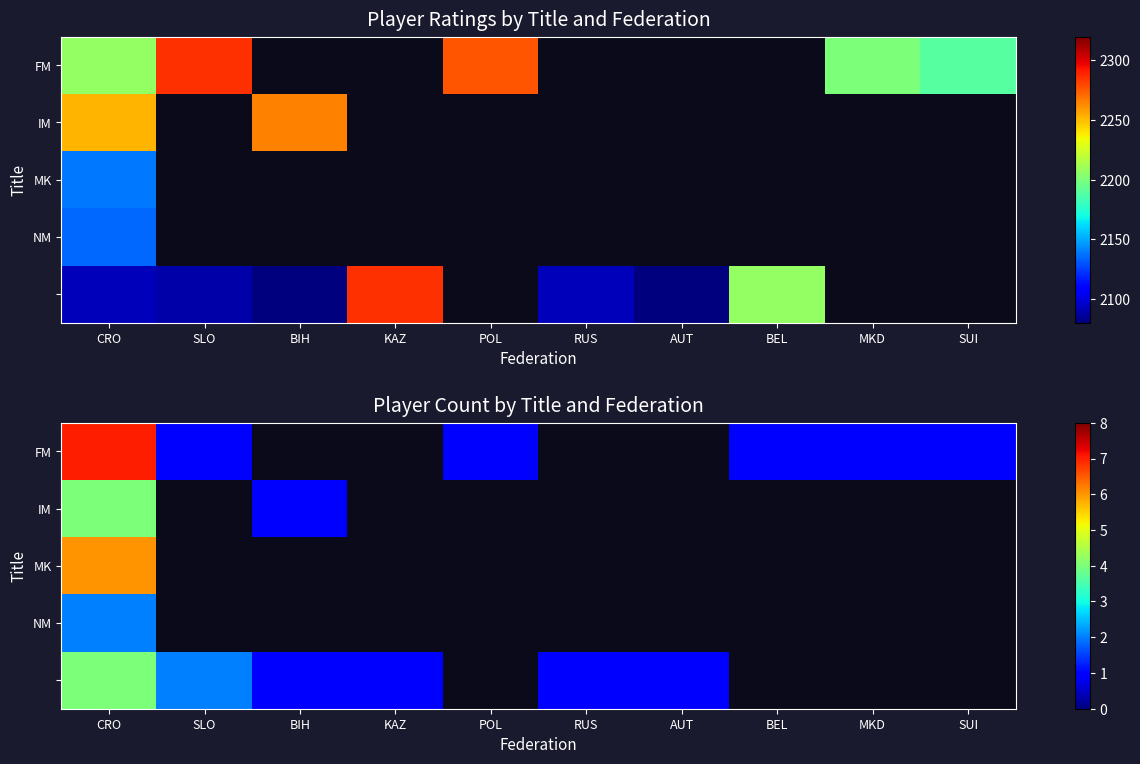

How many data points in FM are less than 1?

4